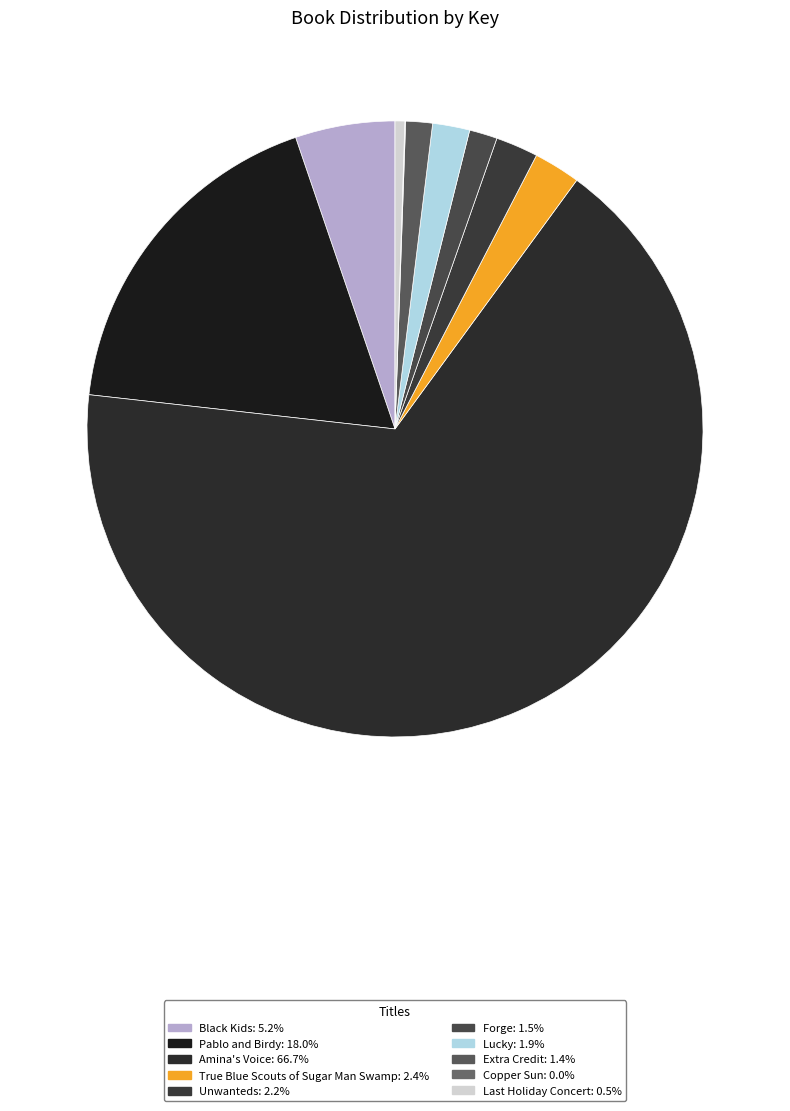

How many slices are in this pie chart?

10